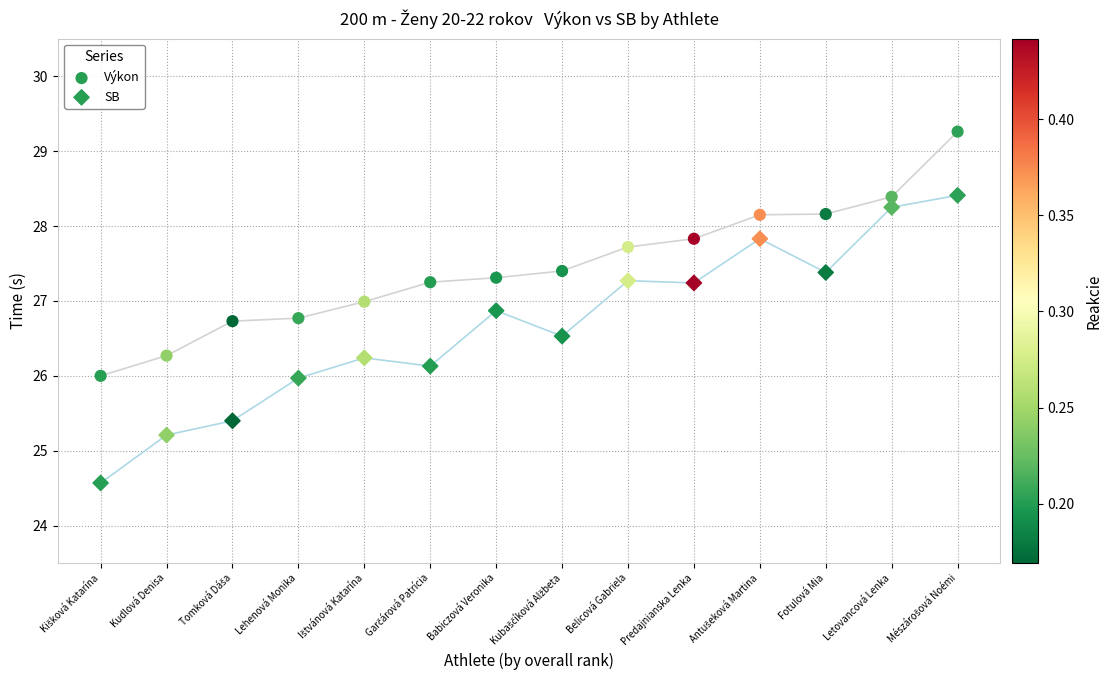

Which series contains the highest Y value?

Výkon